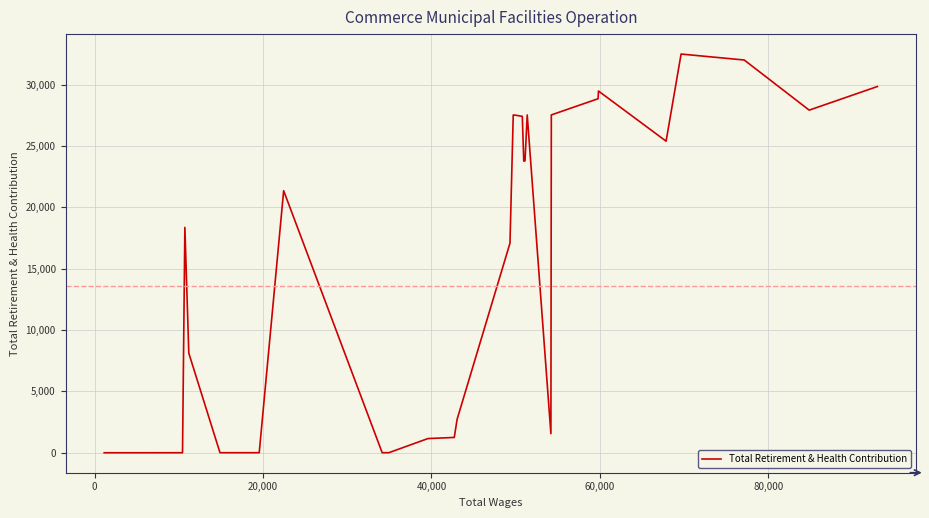

What is the difference between the maximum and minimum values?

32491